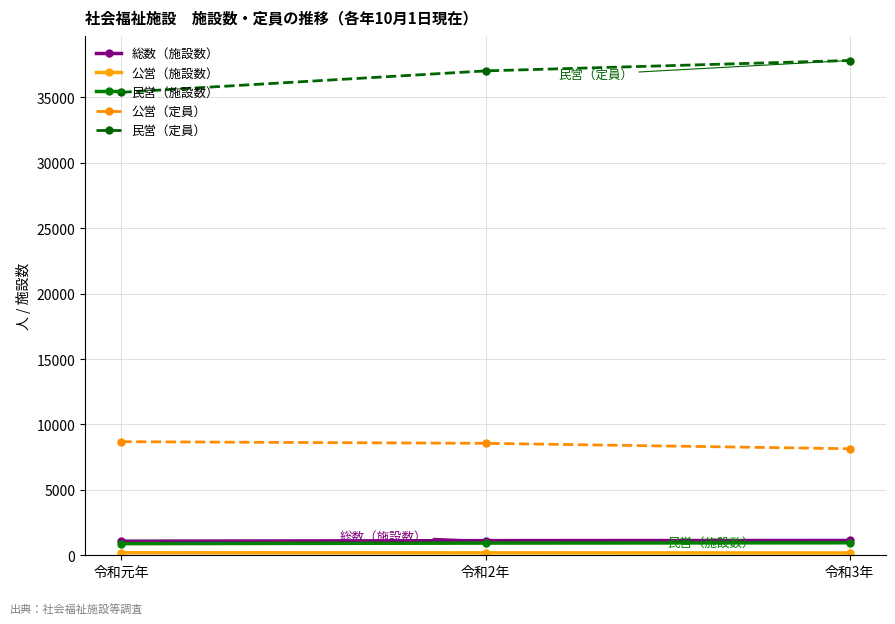

Is it true that 民営（定員） equals 37824 at 令和3年?

True